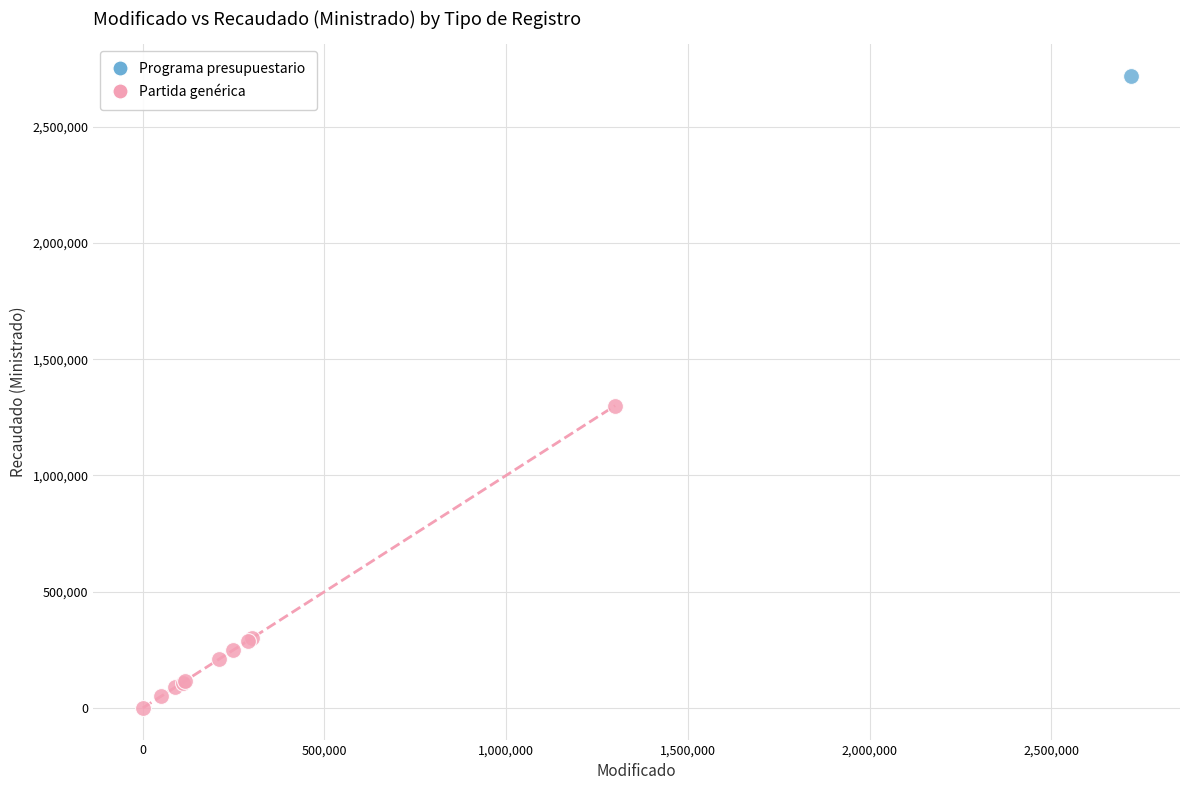

What are all the series names shown in the legend?

Programa presupuestario, Partida genérica